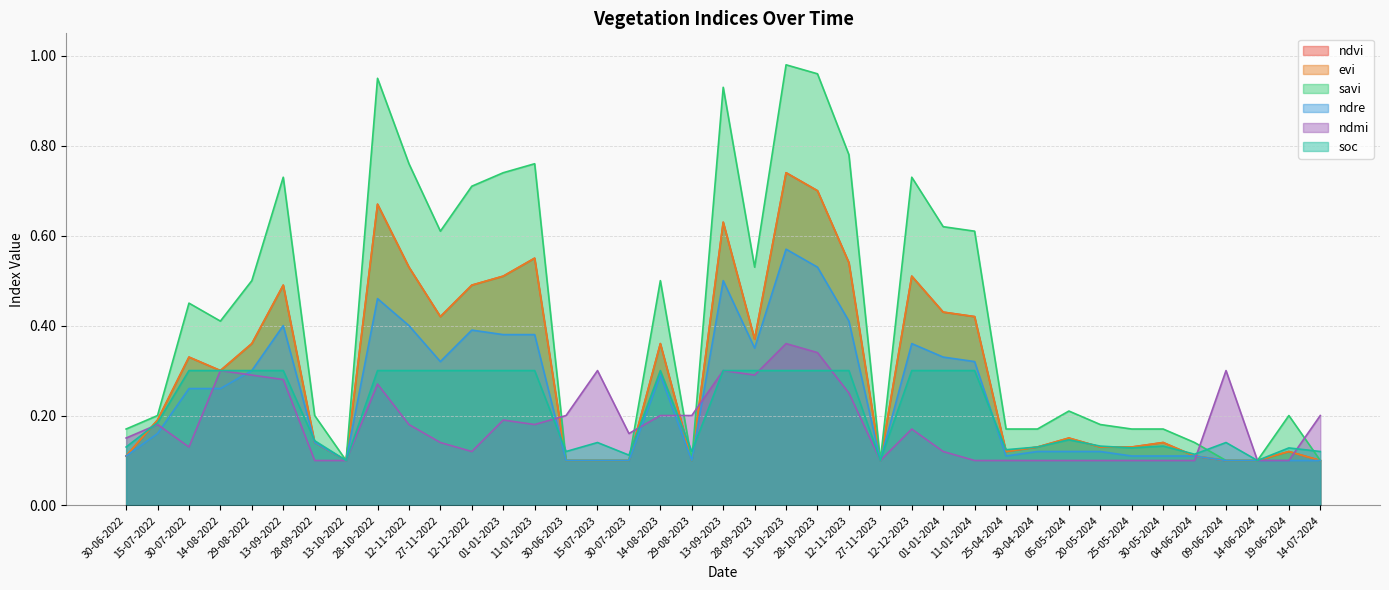

What value does the ndre series have at 15-07-2023?

0.1